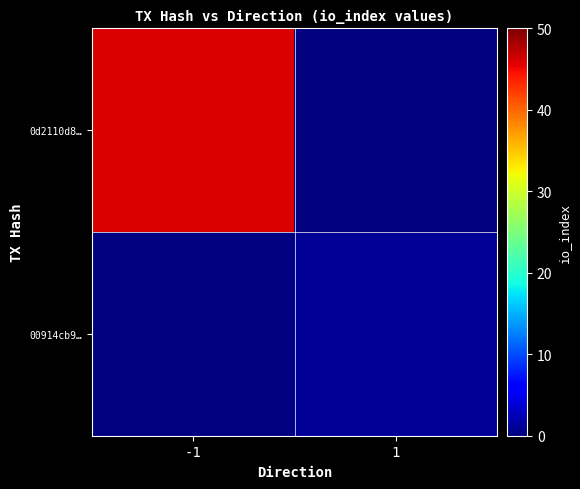

What is the total value across all series at -1?

46